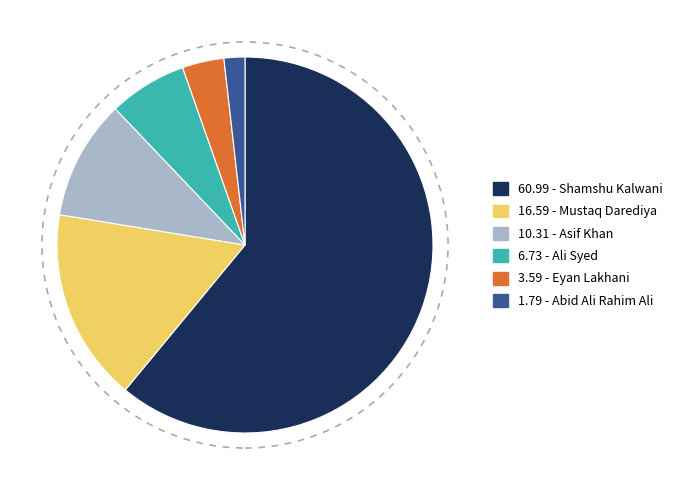

Is there any slice that represents more than half of the pie?

Yes